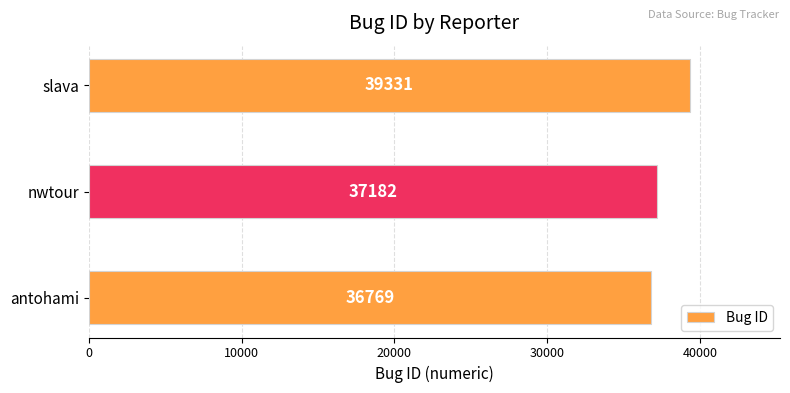

Rank the categories by value from highest to lowest.

slava, nwtour, antohami